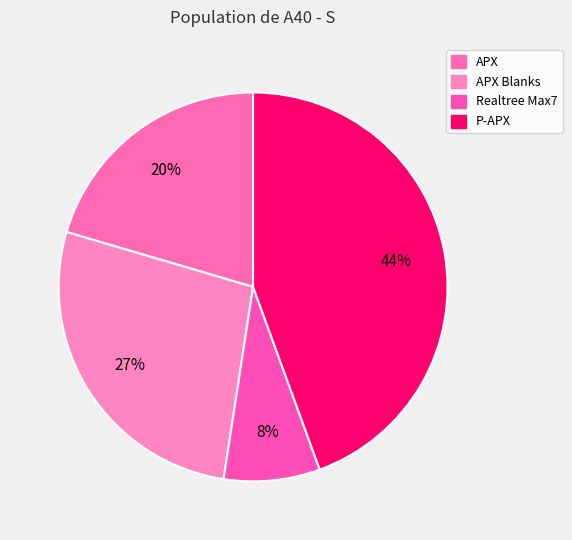

Count the number of slices in the pie.

4